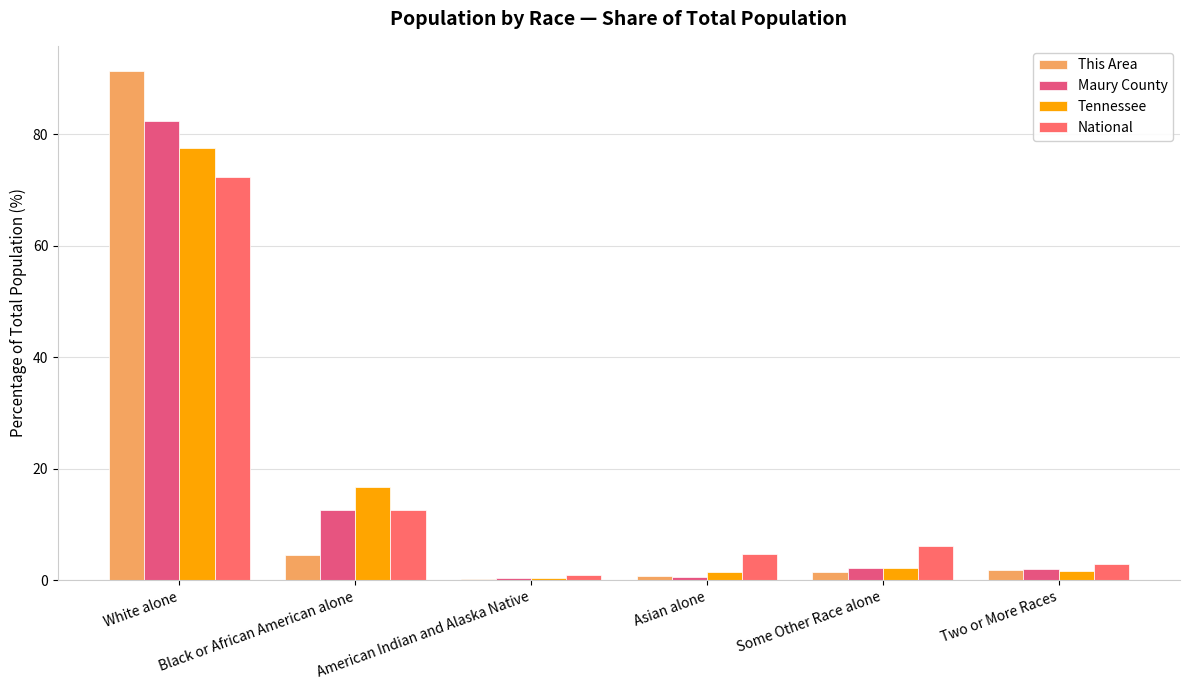

Rank the series by their maximum value, from lowest to highest.

National, Tennessee, Maury County, This Area